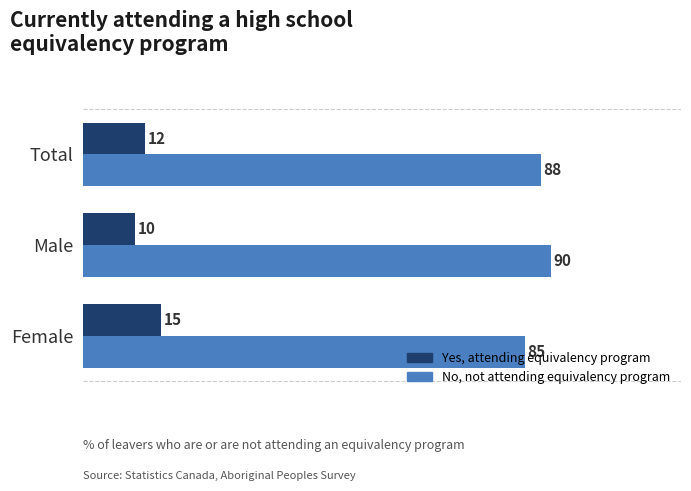

What is the approximate value of Yes, attending equivalency program at Male?

10